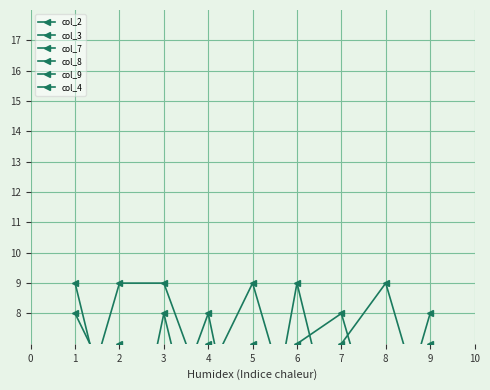

Reading left to right, transcribe all the data shown in this chart.

col_2: 2	1	8	2	3	5	7	9	4
col_3: 1	7	4	8	1	9	3	6	2
col_7: 8	5	3	6	9	4	1	2	7
col_8: 4	9	9	5	1	7	8	3	8
col_9: 6	2	2	3	7	1	5	4	5
col_4: 9	3	6	7	5	3	2	4	1